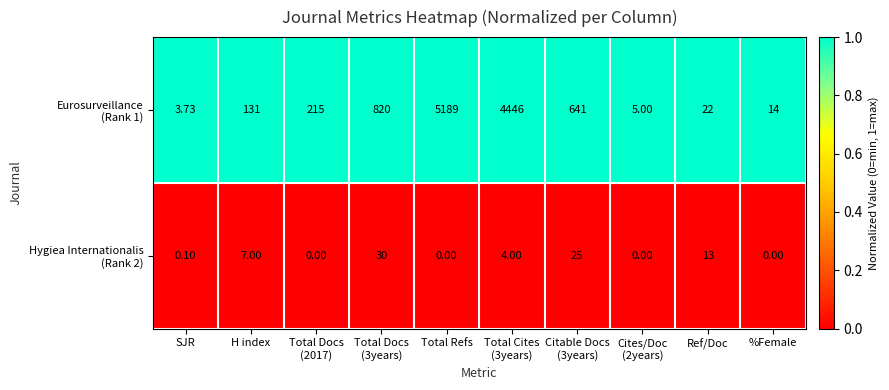

At which category is the sum across all series the highest?

Total Refs